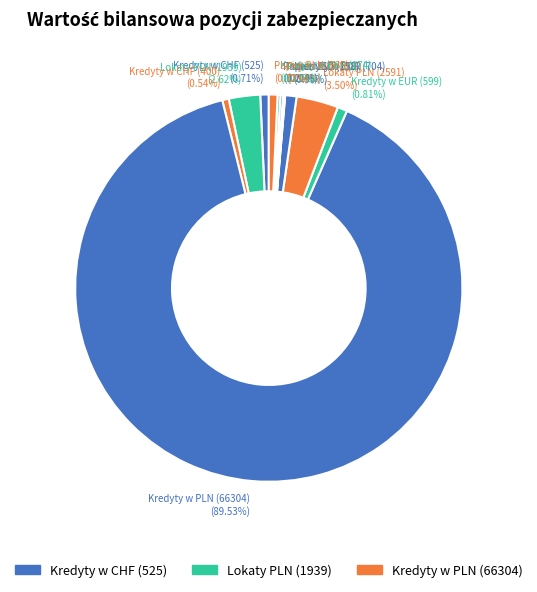

Which has a higher value, Lokaty PLN (1939) or Papier PLN (535)?

Lokaty PLN (1939)